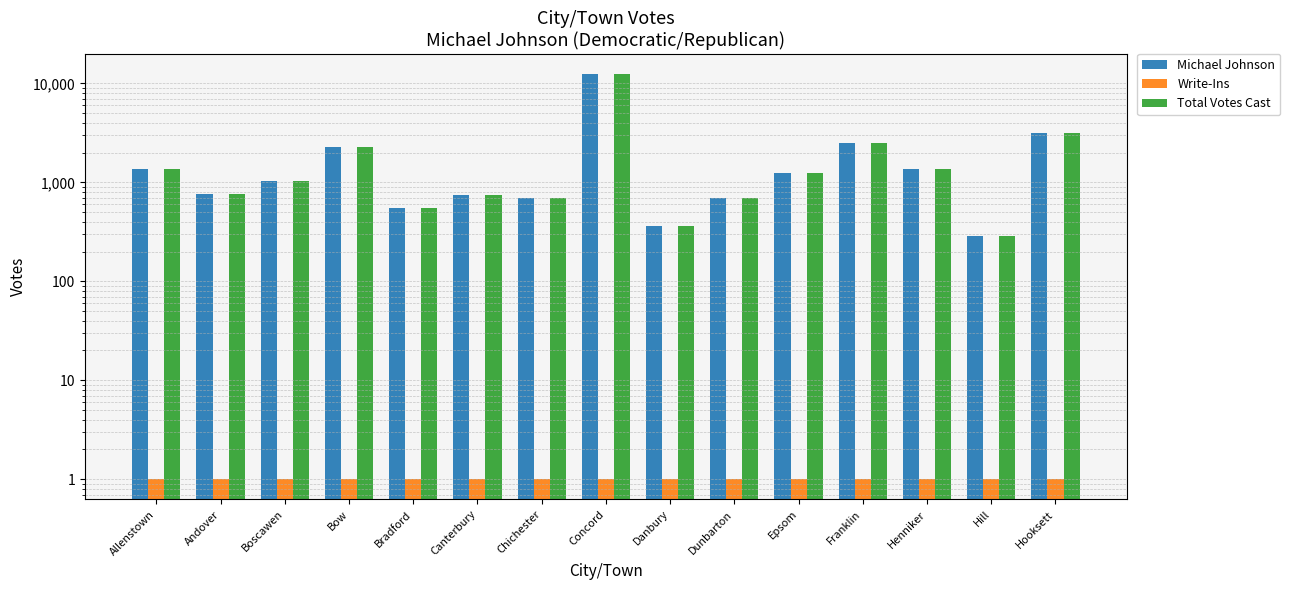

What is the value of the Total Votes Cast bar at the 9th from the left?

363